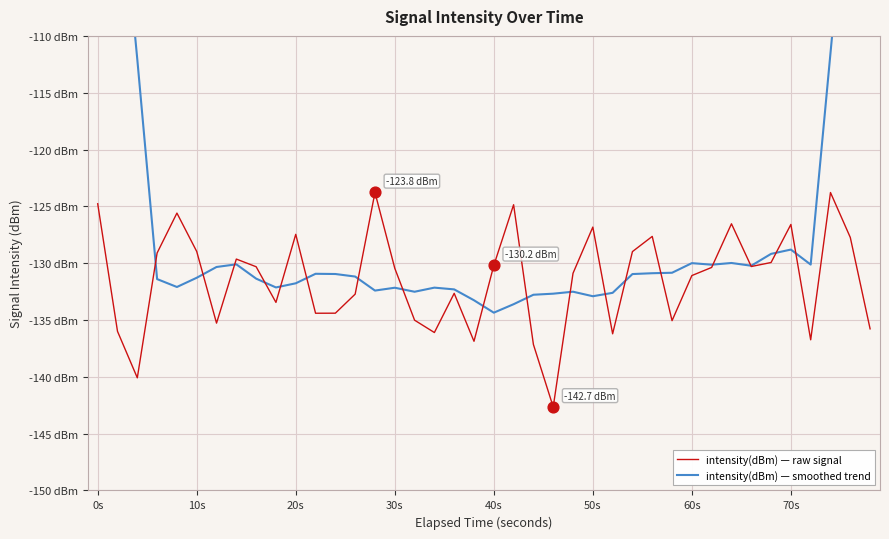

Which series has the largest Y range (max minus min)?

intensity(dBm) — smoothed trend